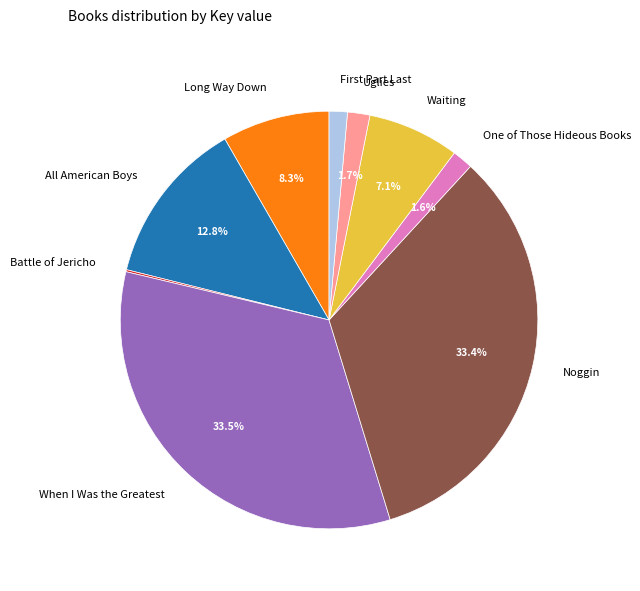

Approximately how many times larger is the value at All American Boys compared to Waiting?

1.8